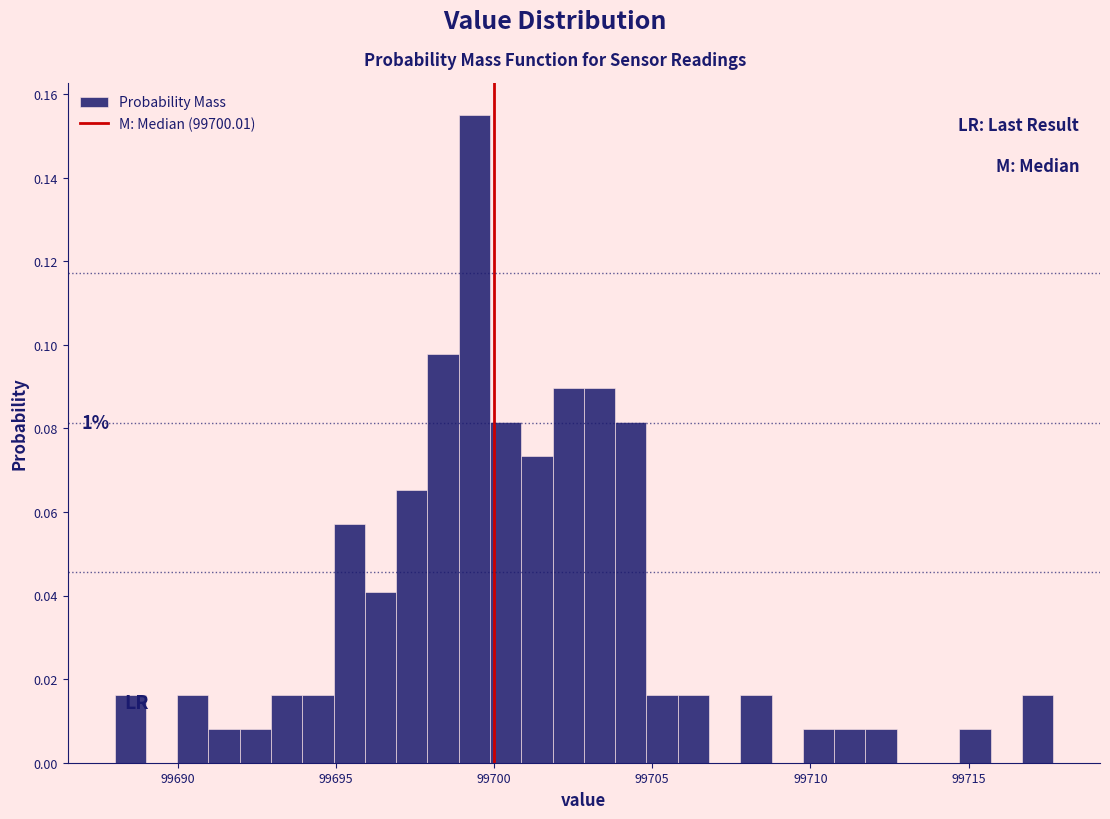

Read against the x-axis, roughly where is the centre of the tallest bar?

99699.5